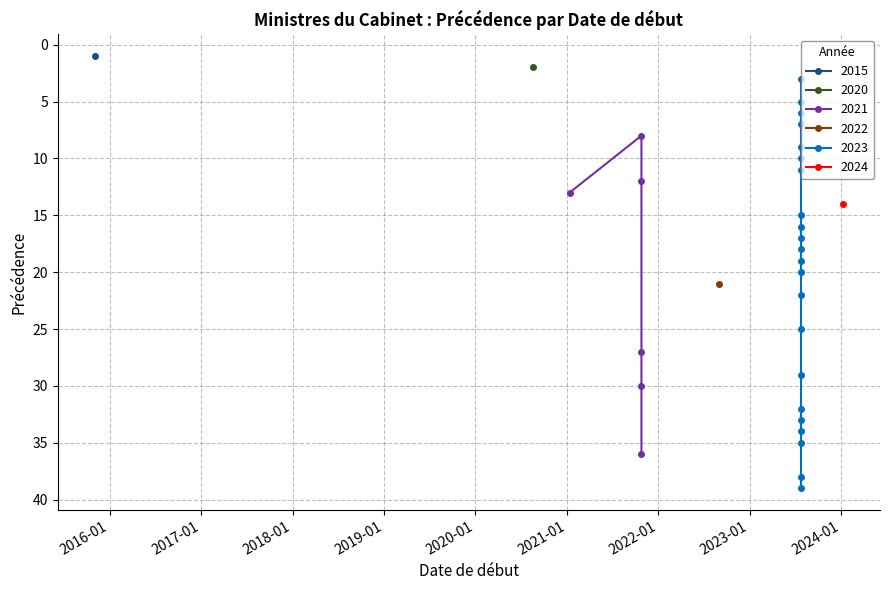

Reading left to right, transcribe all the data shown in this chart.

1	2	3	5	6	7	8	9	10	11	12	13	14	15	16	17	18	19	20	21	22	25	27	29	30	32	33	34	35	36	38	39